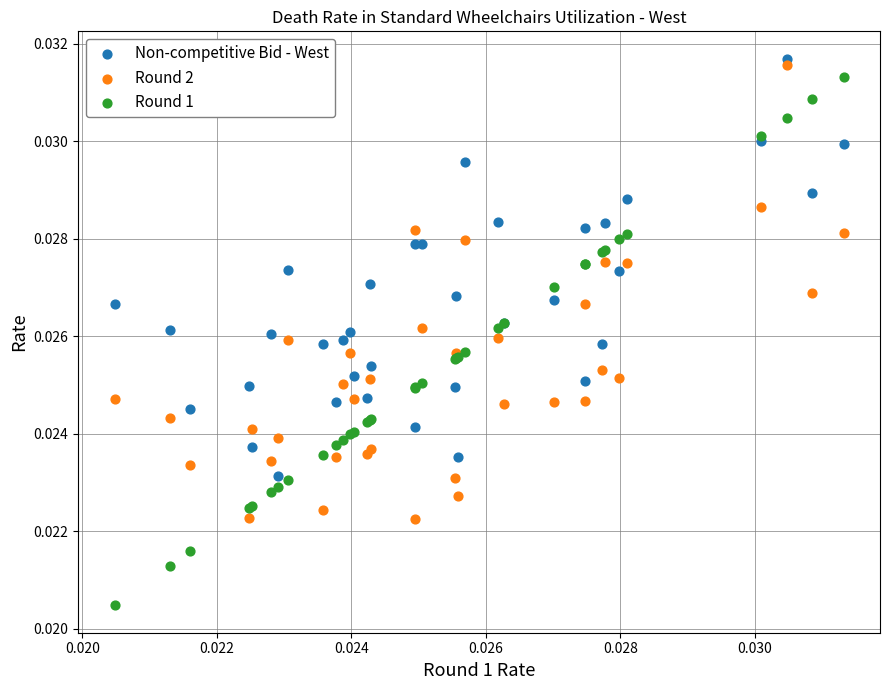

Which series has the widest spread of Y values?

Round 1